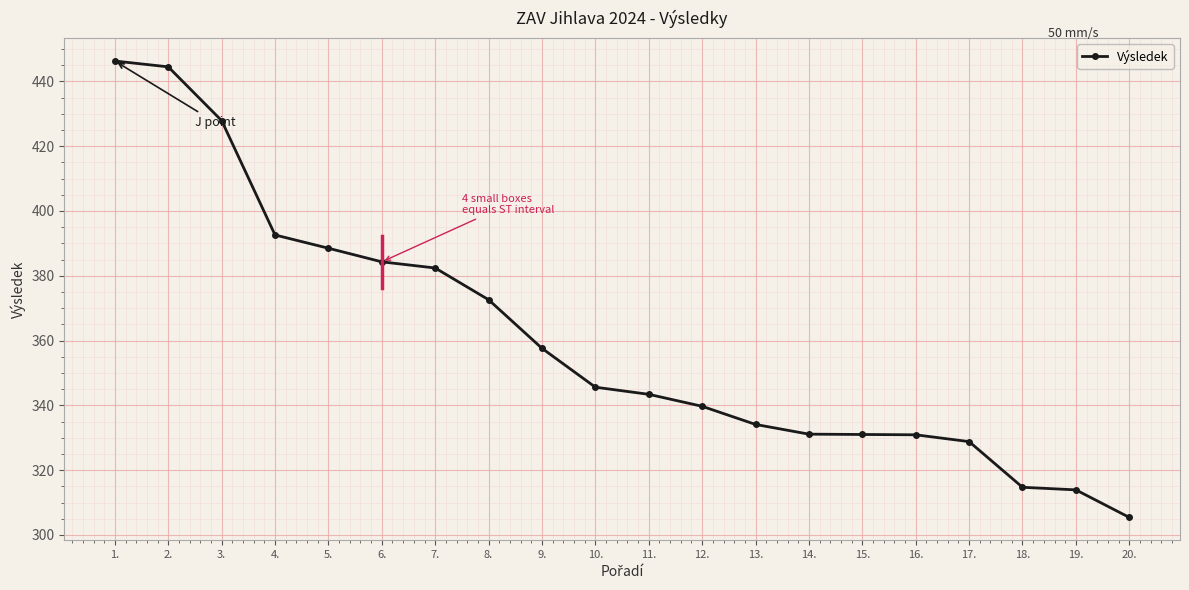

Read the value at 4..

392.6